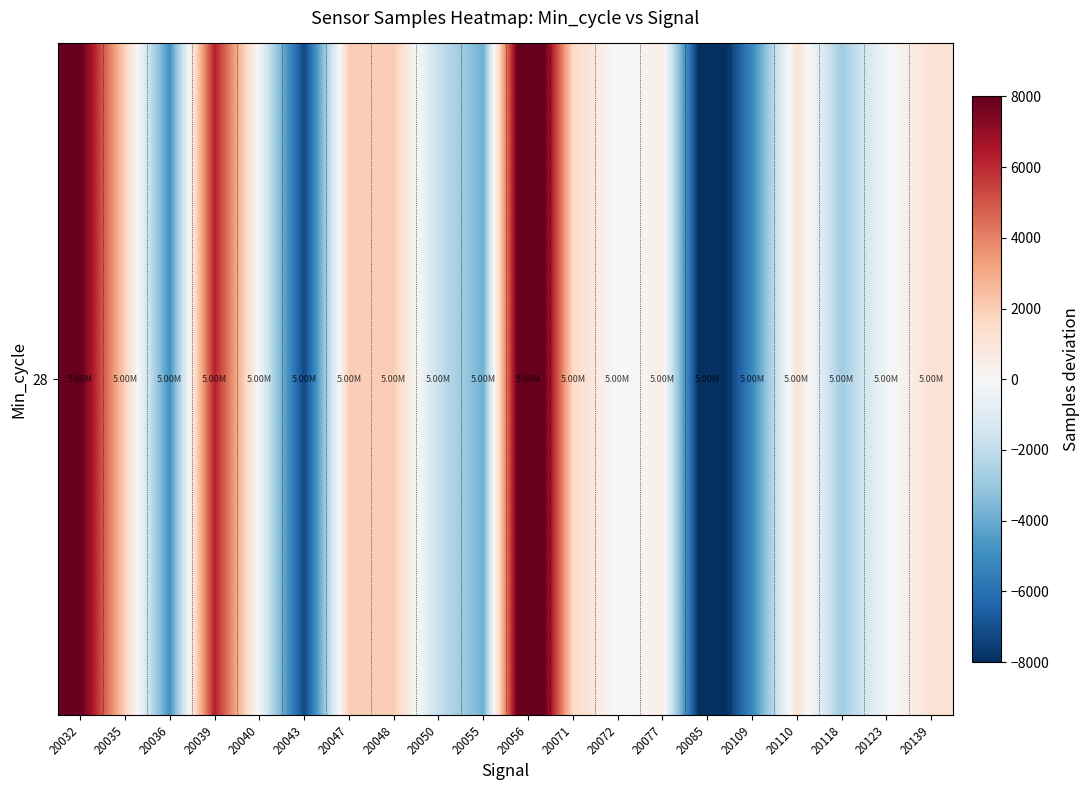

Between 20040 and 20085, which is larger?

20040